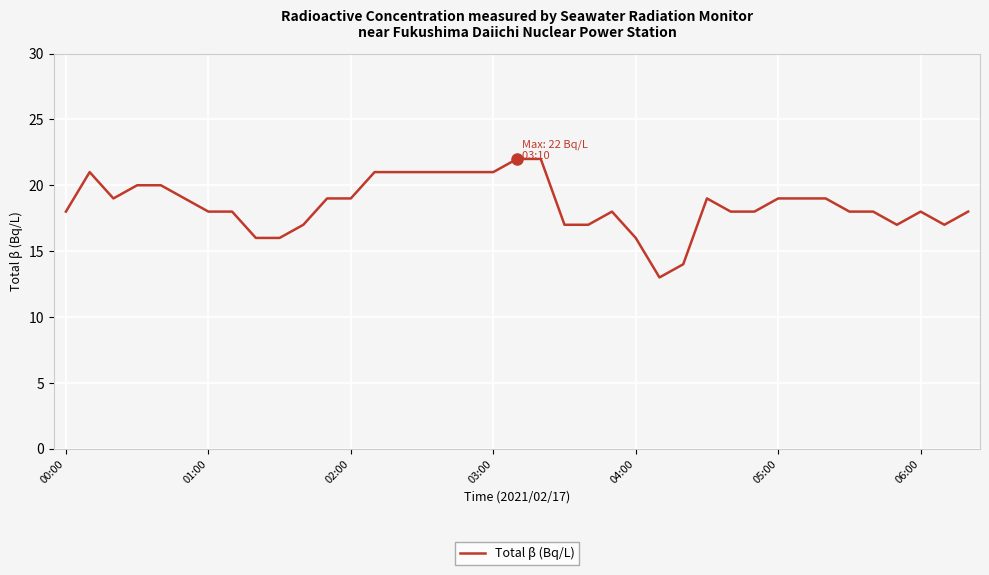

What is the difference between the maximum and minimum values?

9